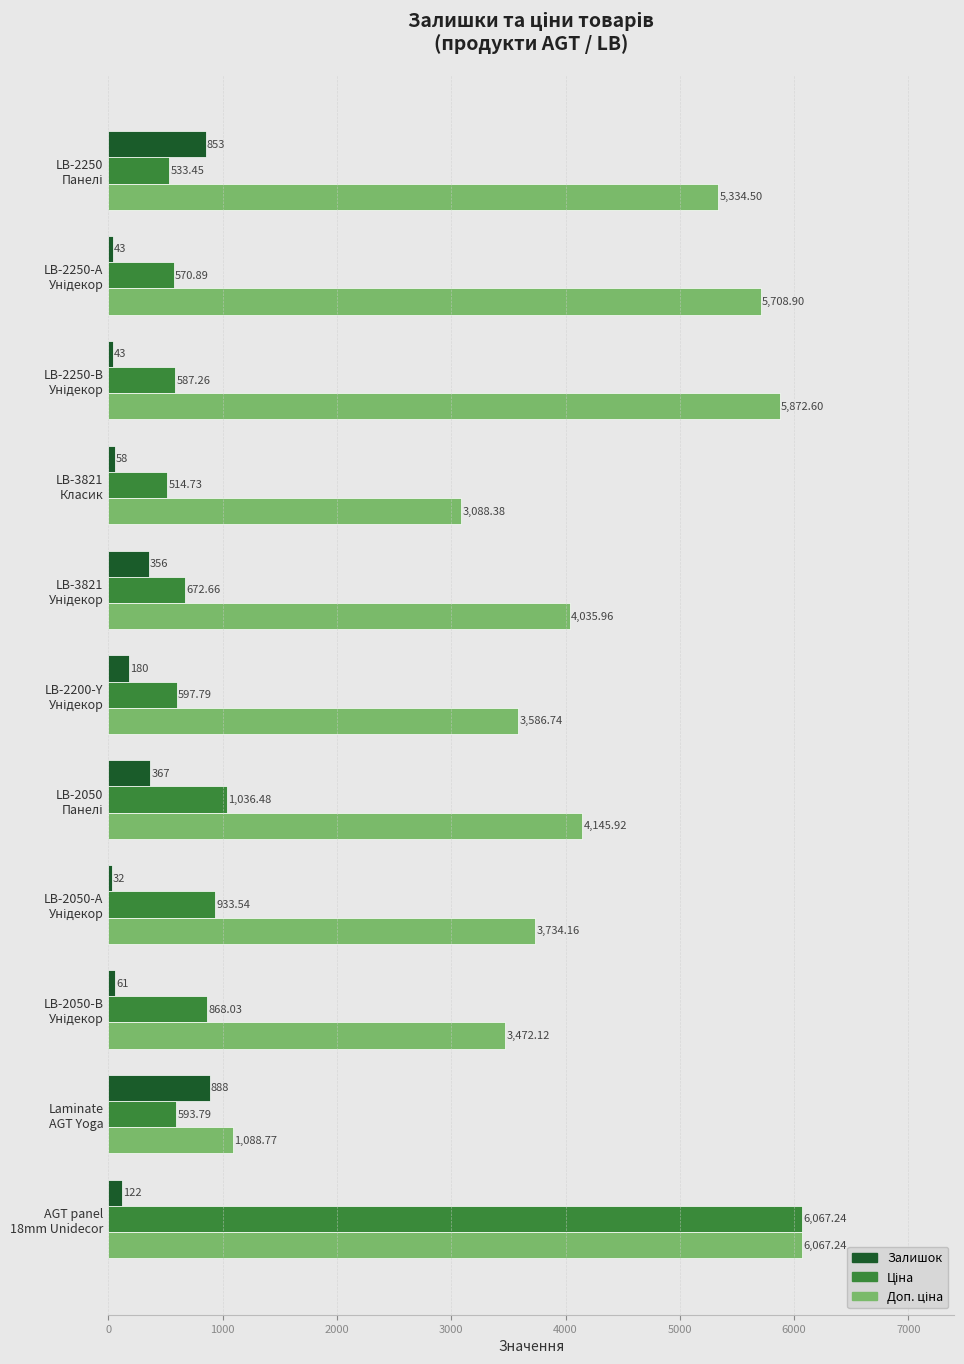

At how many categories does at least one series exceed 464?

11